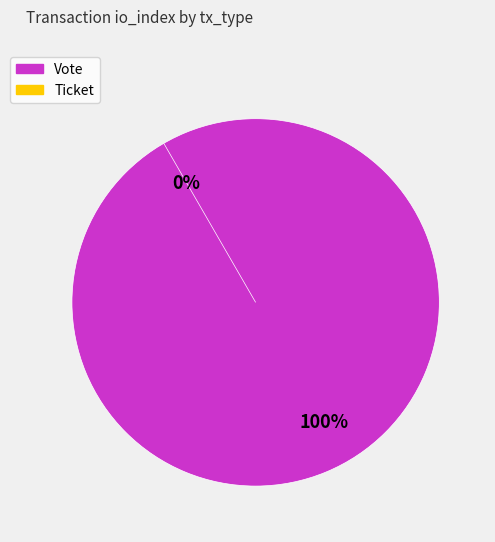

Which category has the biggest portion of the pie?

Vote